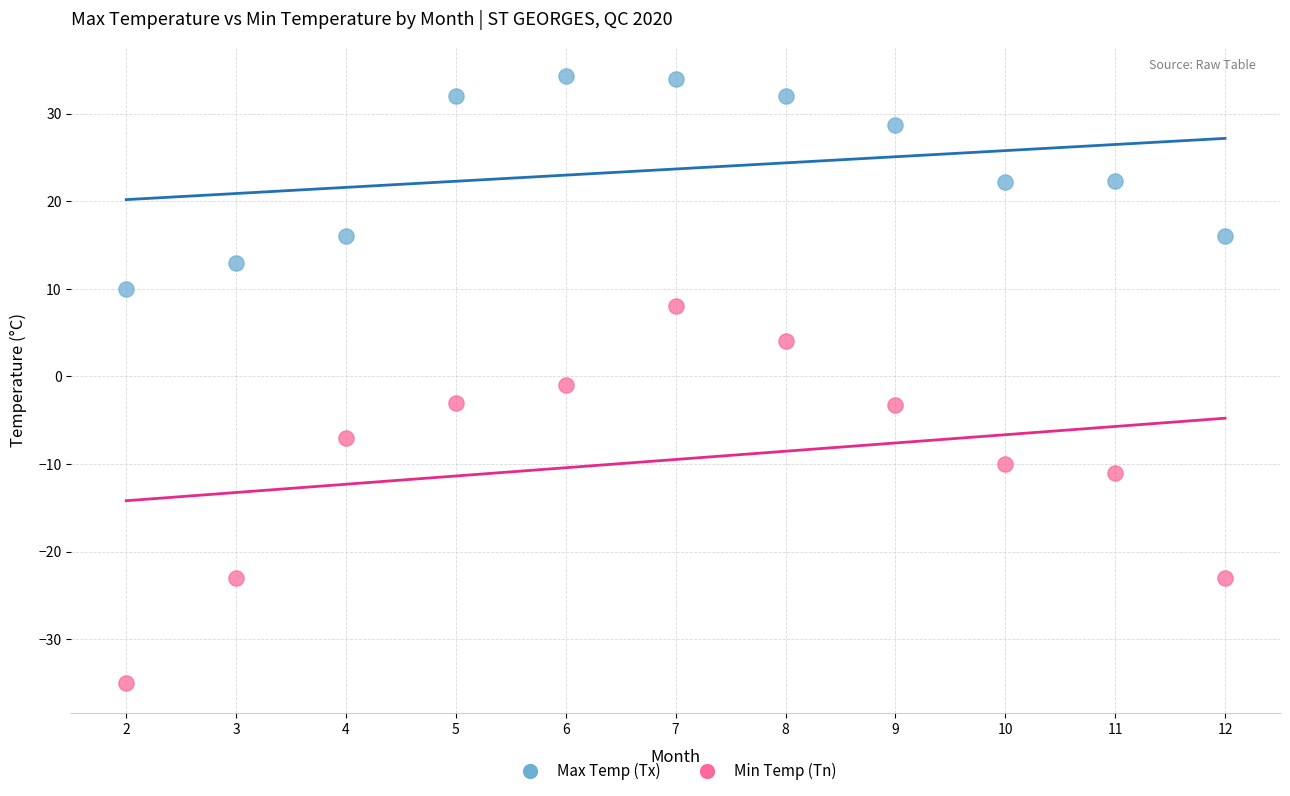

Which series has the largest Y range (max minus min)?

Min Temp (Tn)